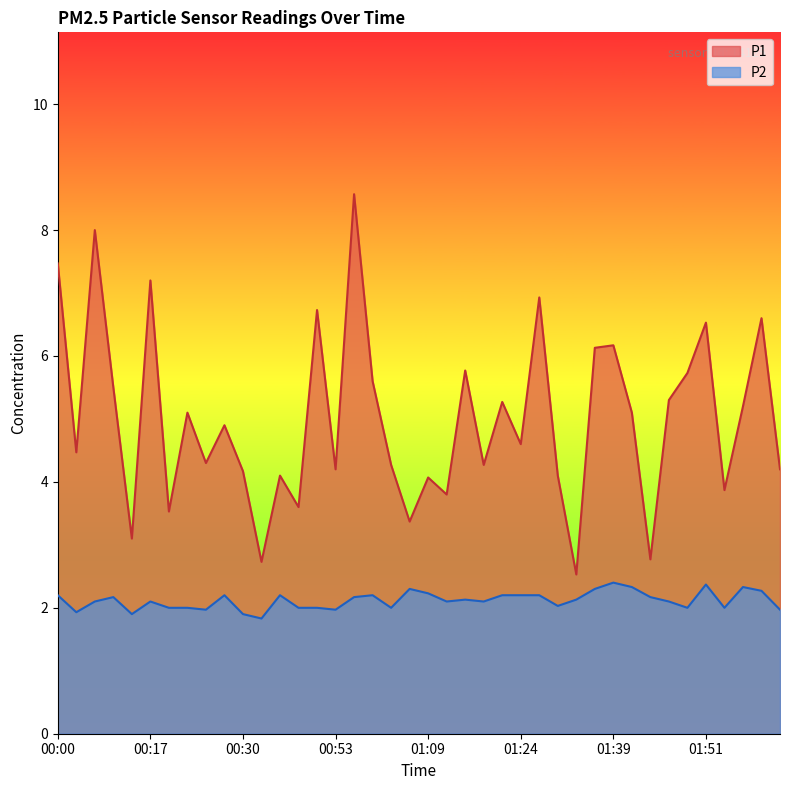

At which category is the sum across all series the highest?

00:56